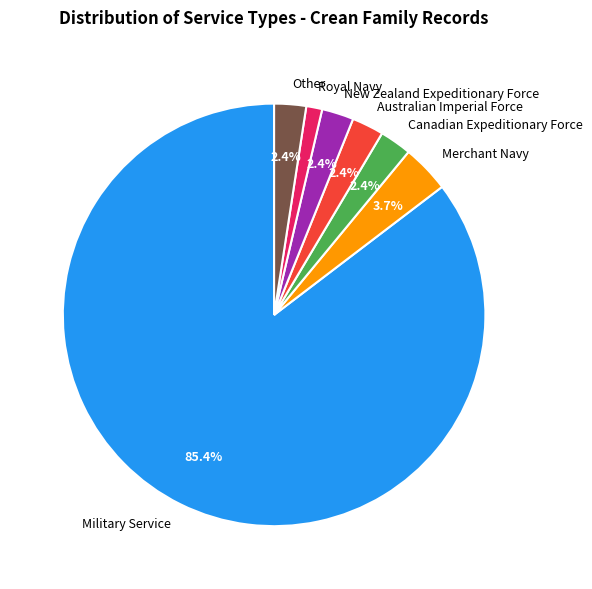

Count the number of slices in the pie.

7